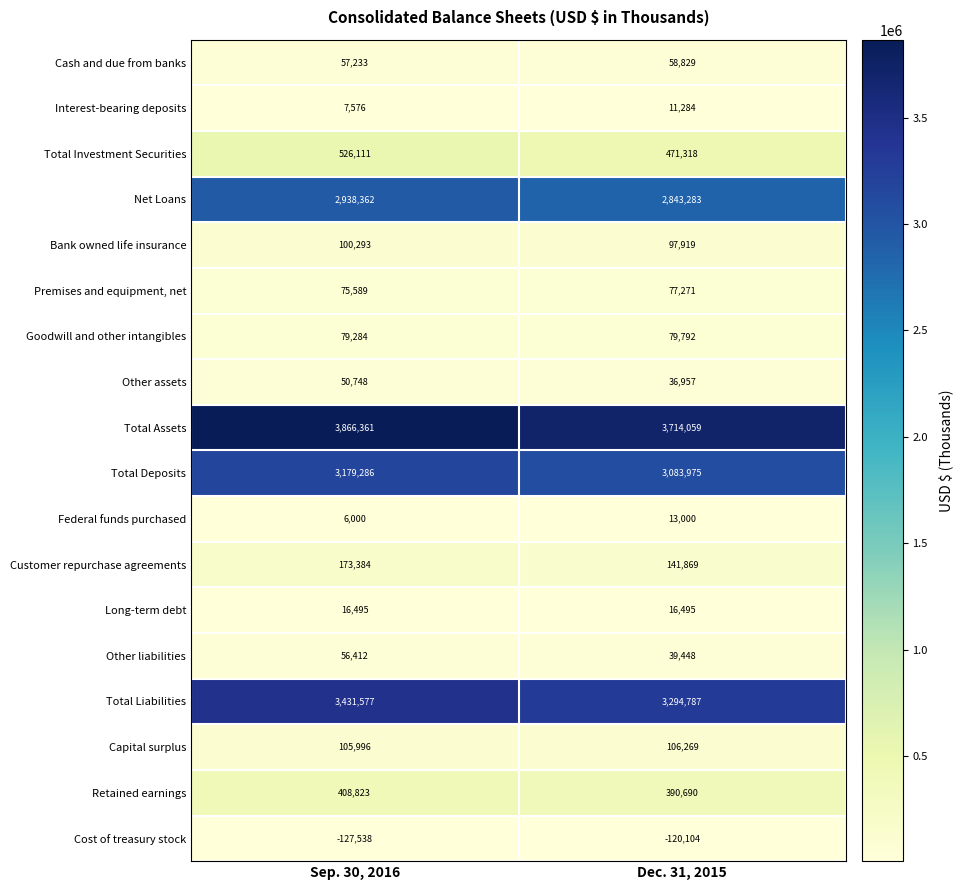

List the series in order of their peak value, highest first.

Total Assets, Total Liabilities, Total Deposits, Net Loans, Total Investment Securities, Retained earnings, Customer repurchase agreements, Capital surplus, Bank owned life insurance, Goodwill and other intangibles, Premises and equipment, net, Cash and due from banks, Other liabilities, Other assets, Long-term debt, Federal funds purchased, Interest-bearing deposits, Cost of treasury stock